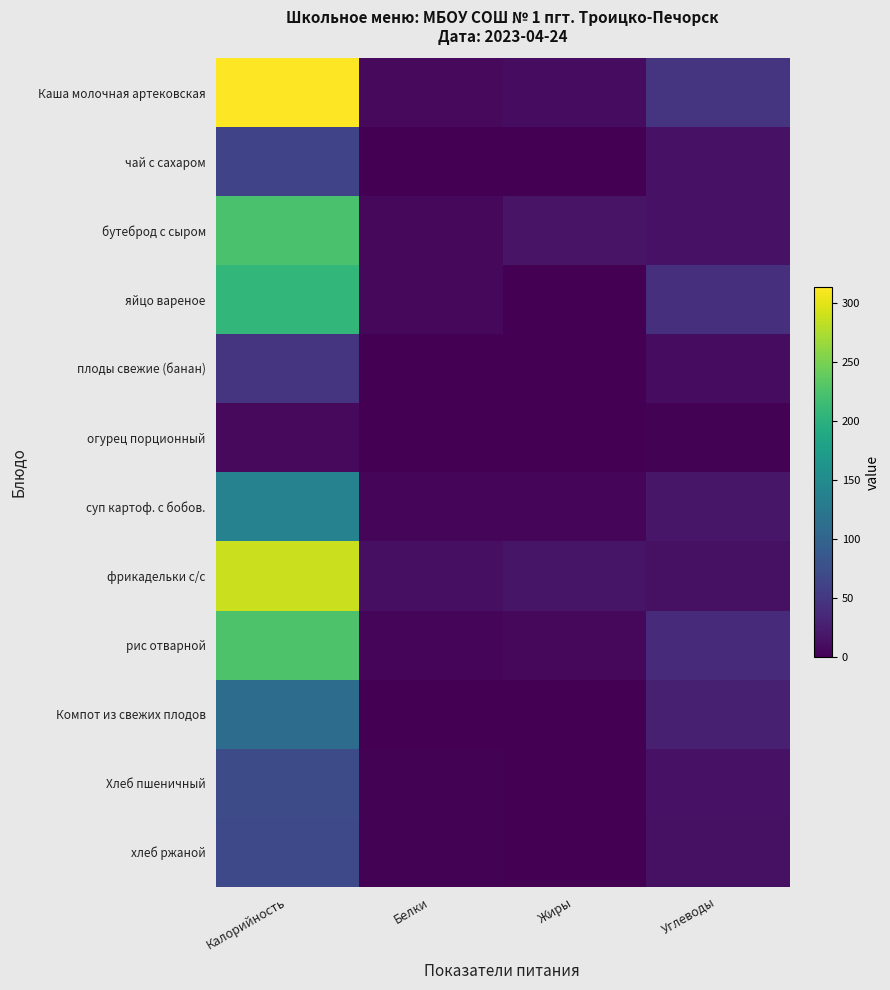

Rank the series at Калорийность from lowest to highest value.

огурец порционный, плоды свежие (банан), чай с сахаром, хлеб ржаной, Хлеб пшеничный, Компот из свежих плодов, суп картоф. с бобов., яйцо вареное, бутеброд с сыром, рис отварной, фрикадельки с/с, Каша молочная артековская